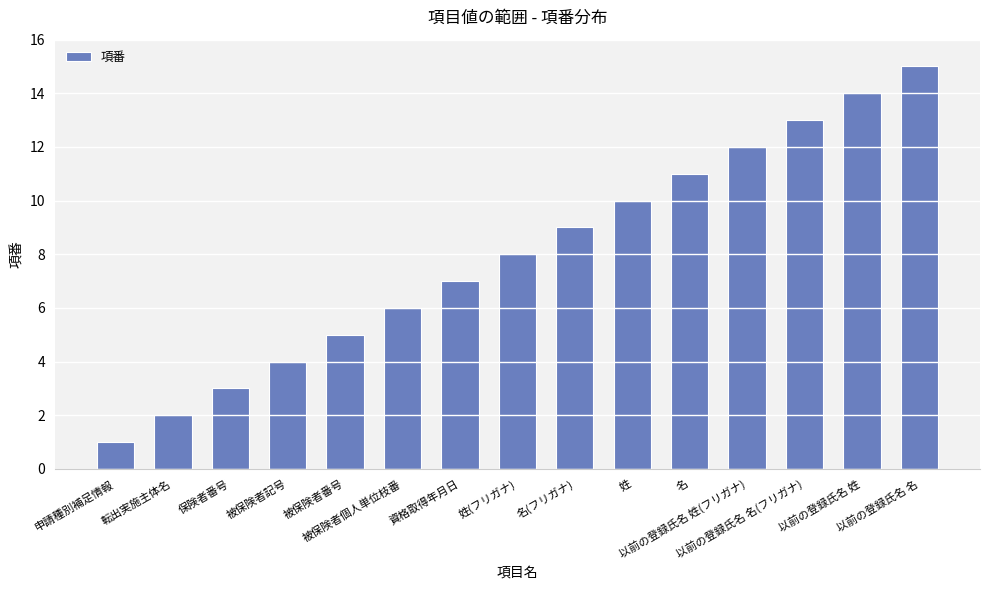

What is the ratio of the value at 名(フリガナ) to the value at 被保険者個人単位枝番?

1.5